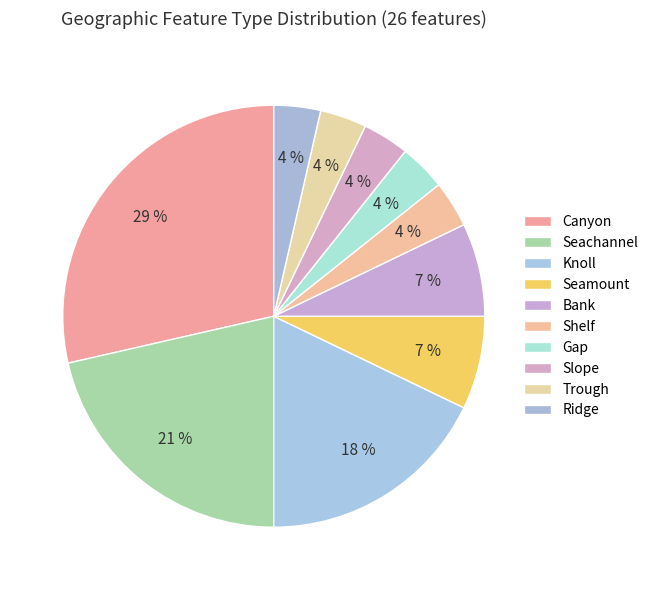

To the nearest percent, what is the combined percentage of Seamount and Knoll?

25%